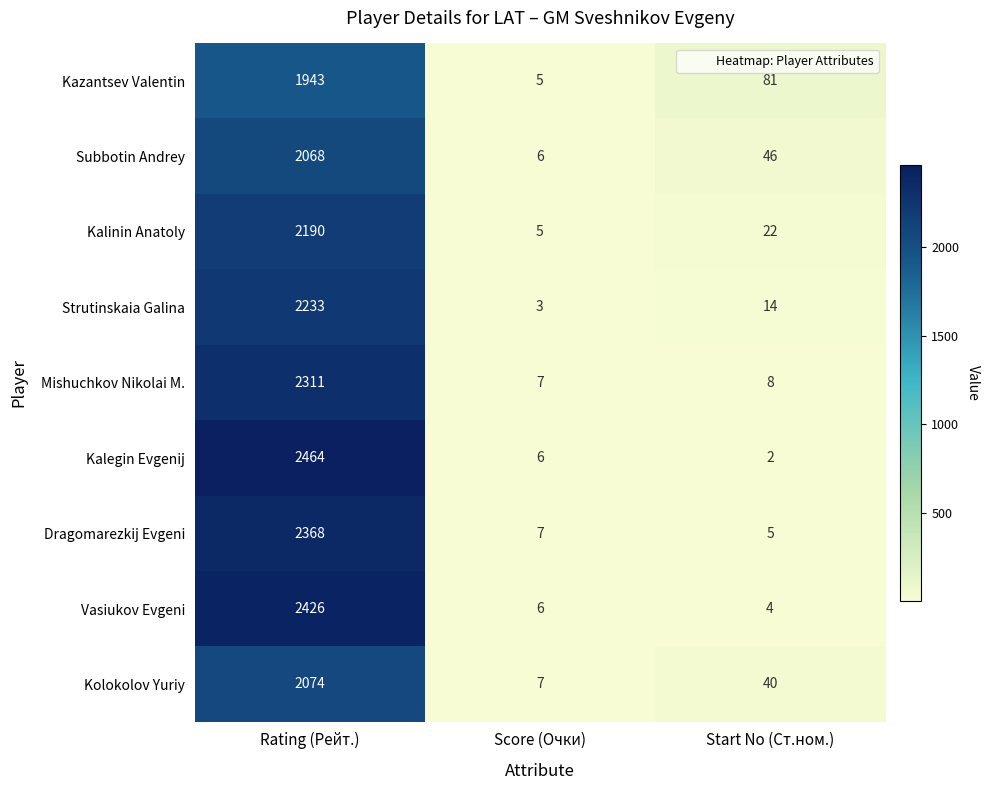

At which label does Vasiukov Evgeni reach its minimum?

Start No (Ст.ном.)